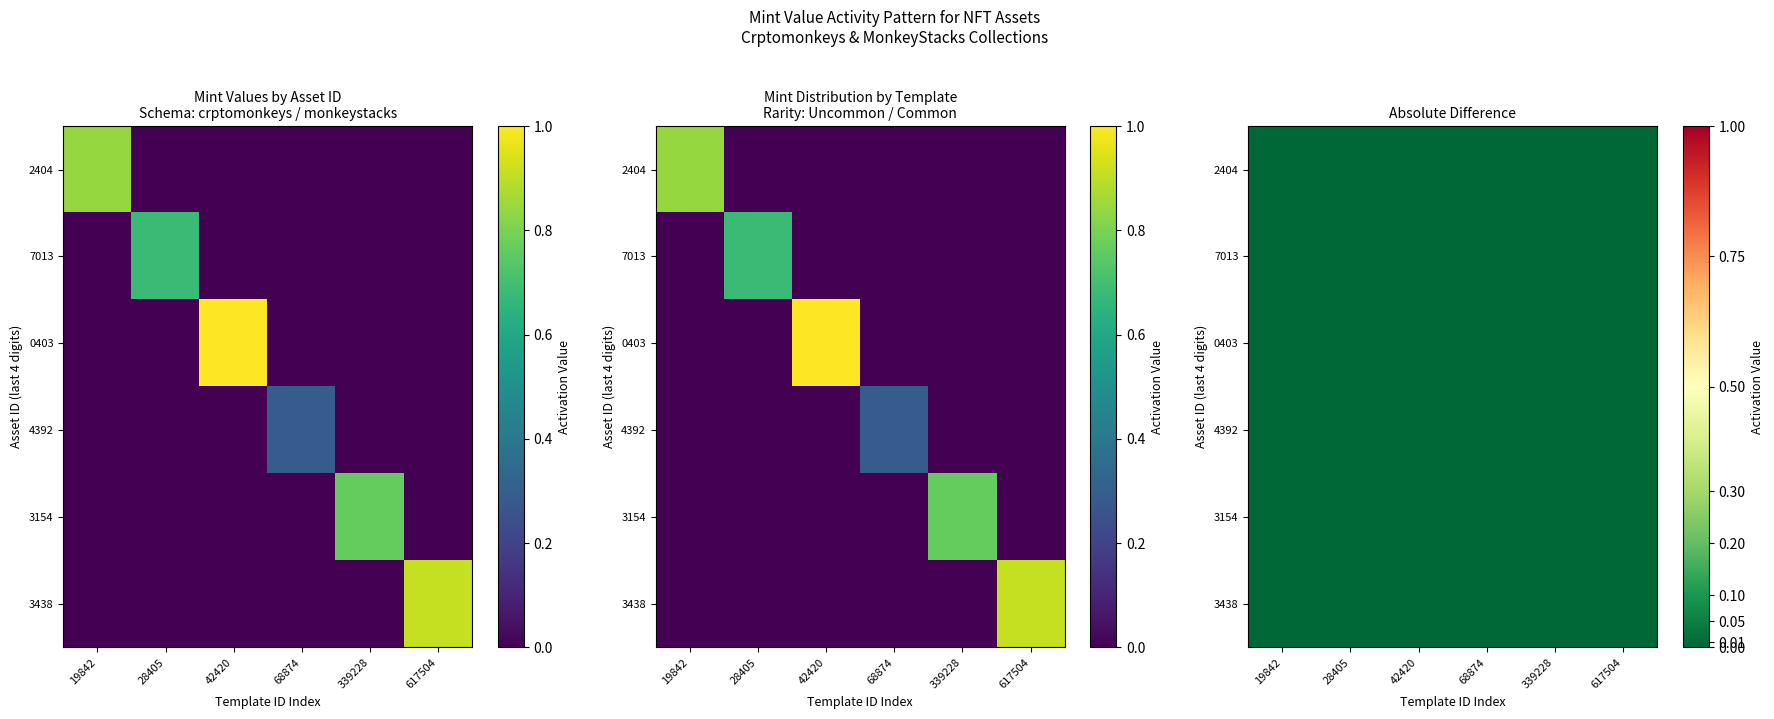

Which category has the lowest value in the 4392 series?

68874